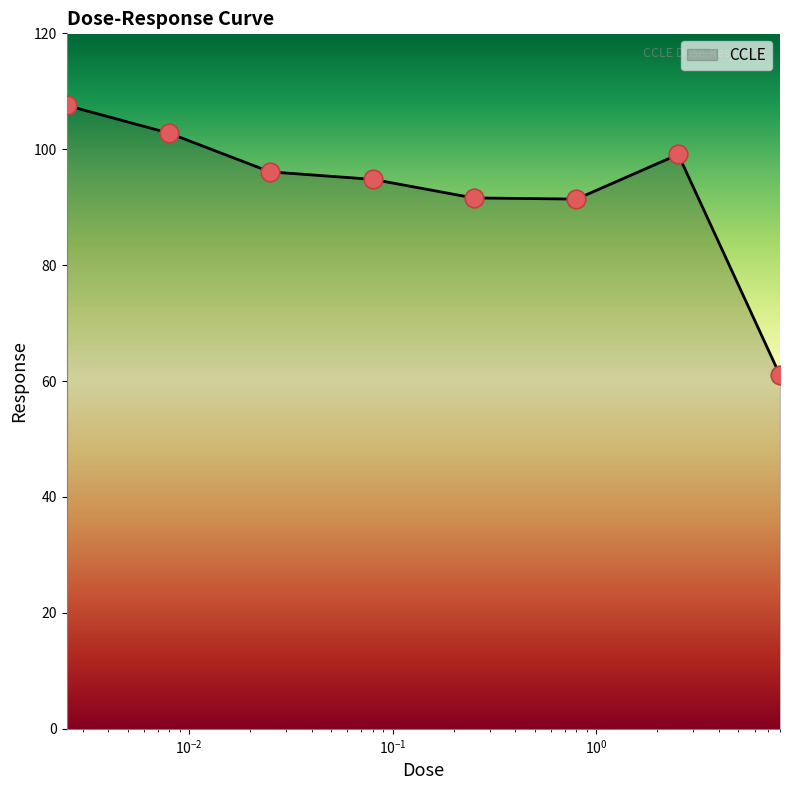

True or false: there are more than 0 points higher than both neighbors.

True